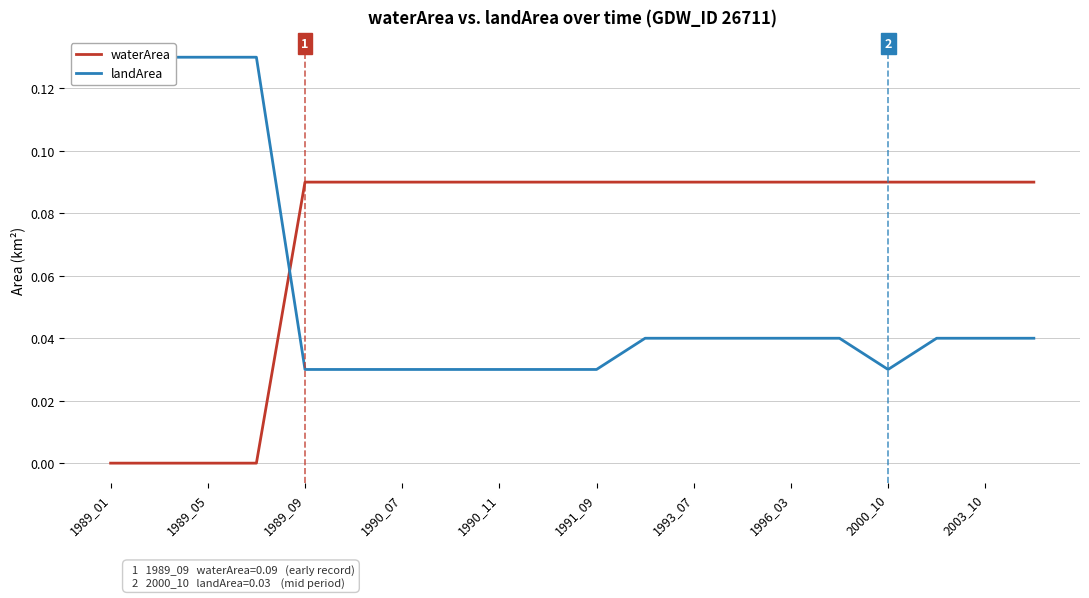

Is the value of waterArea at 1991_09 greater than the value of landArea at 15?

Yes